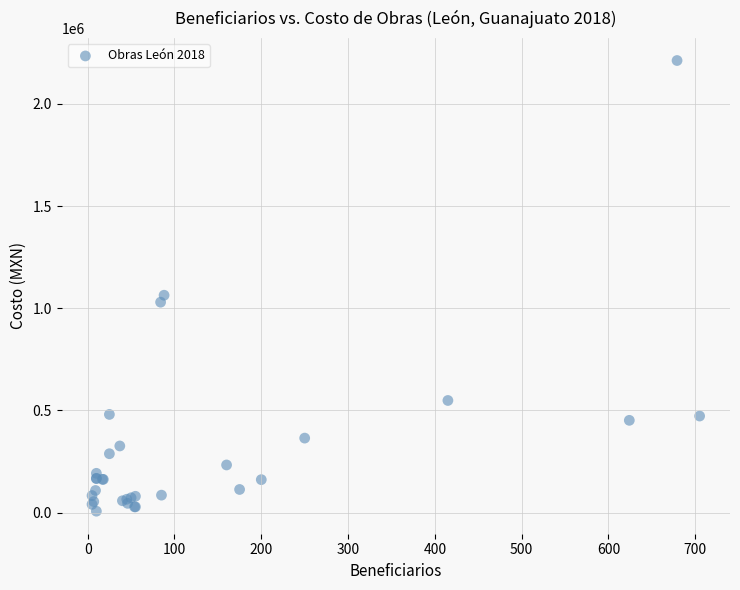

What Y value in the scatter plot is closest to 1109592?

1063708.4